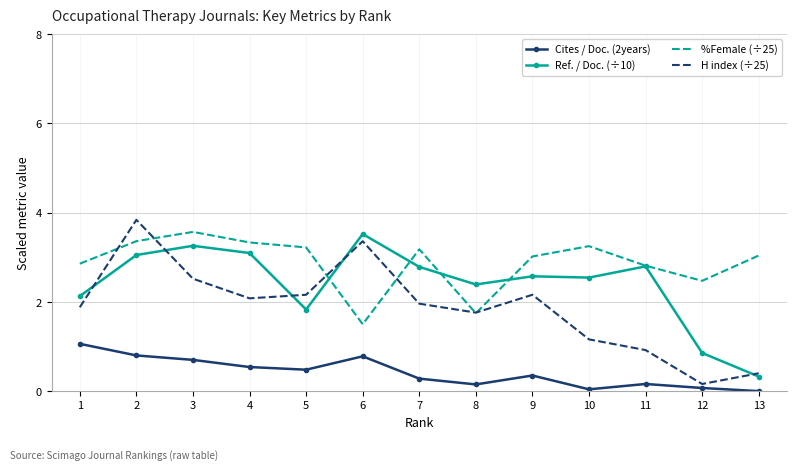

The %Female (÷25) series shows 1.7 at 8. True or false?

True